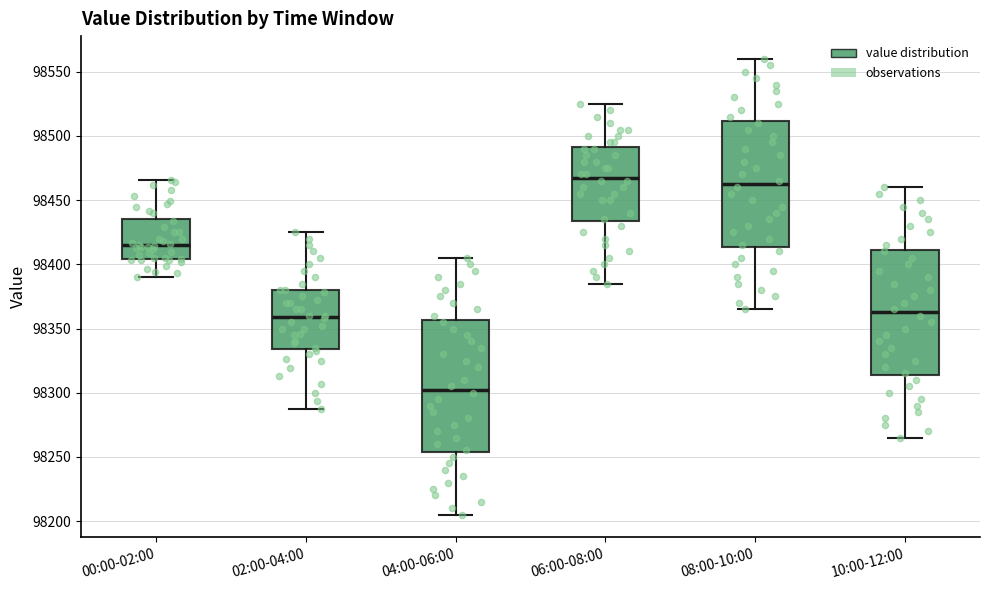

Which box's median line is the highest?

06:00-08:00